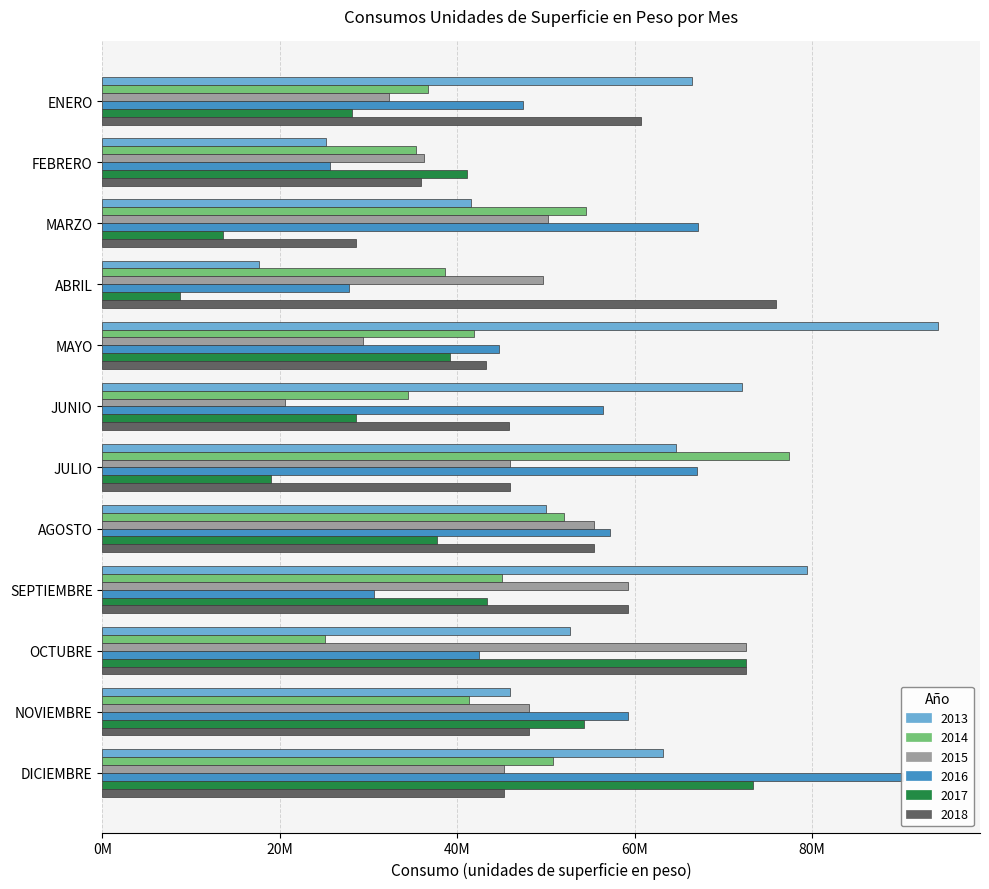

What is the label of the 6th bar from the left?

JUNIO